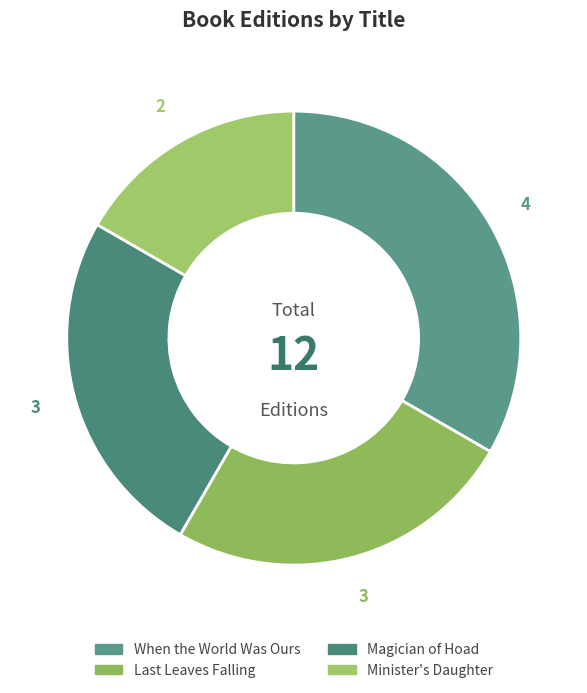

Does any single category account for the majority?

No